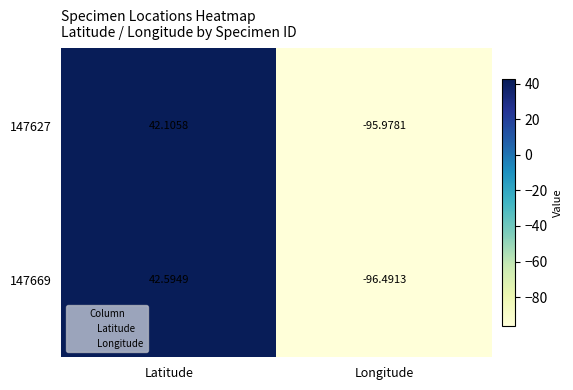

At which label does 147669 first exceed 42?

Latitude